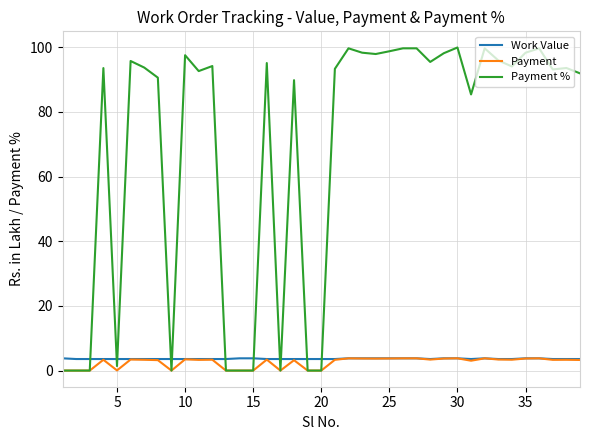

Which series has the largest total across all categories?

Payment %